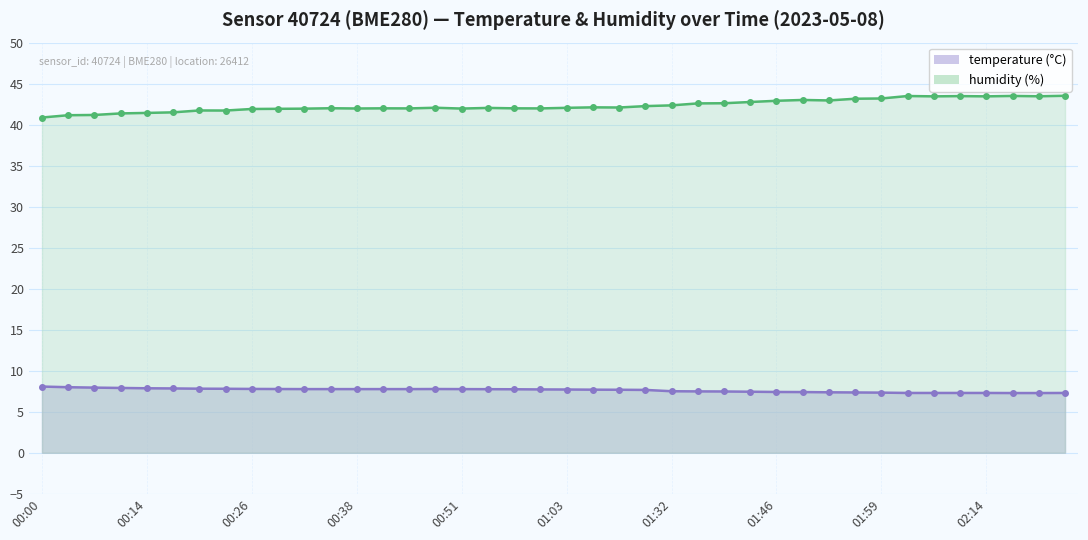

What is the average value?

7.6